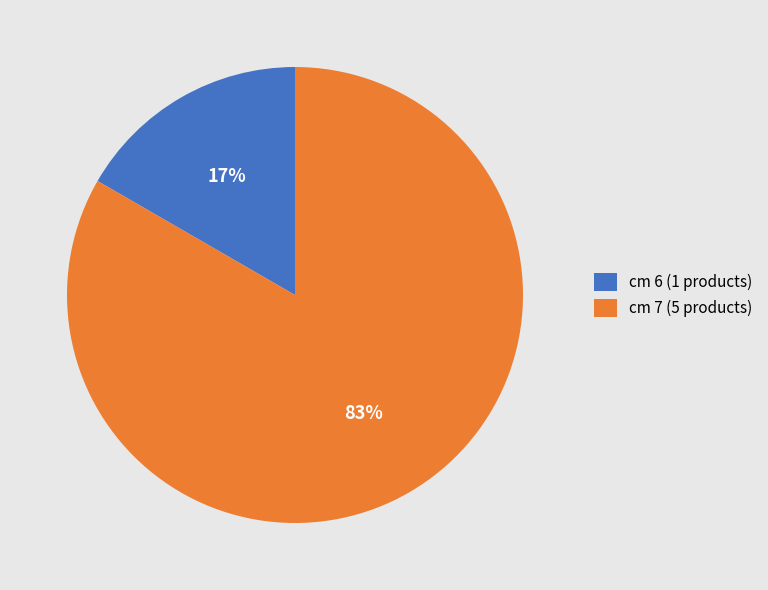

Rank the categories by value from lowest to highest.

cm 6 (1 products), cm 7 (5 products)